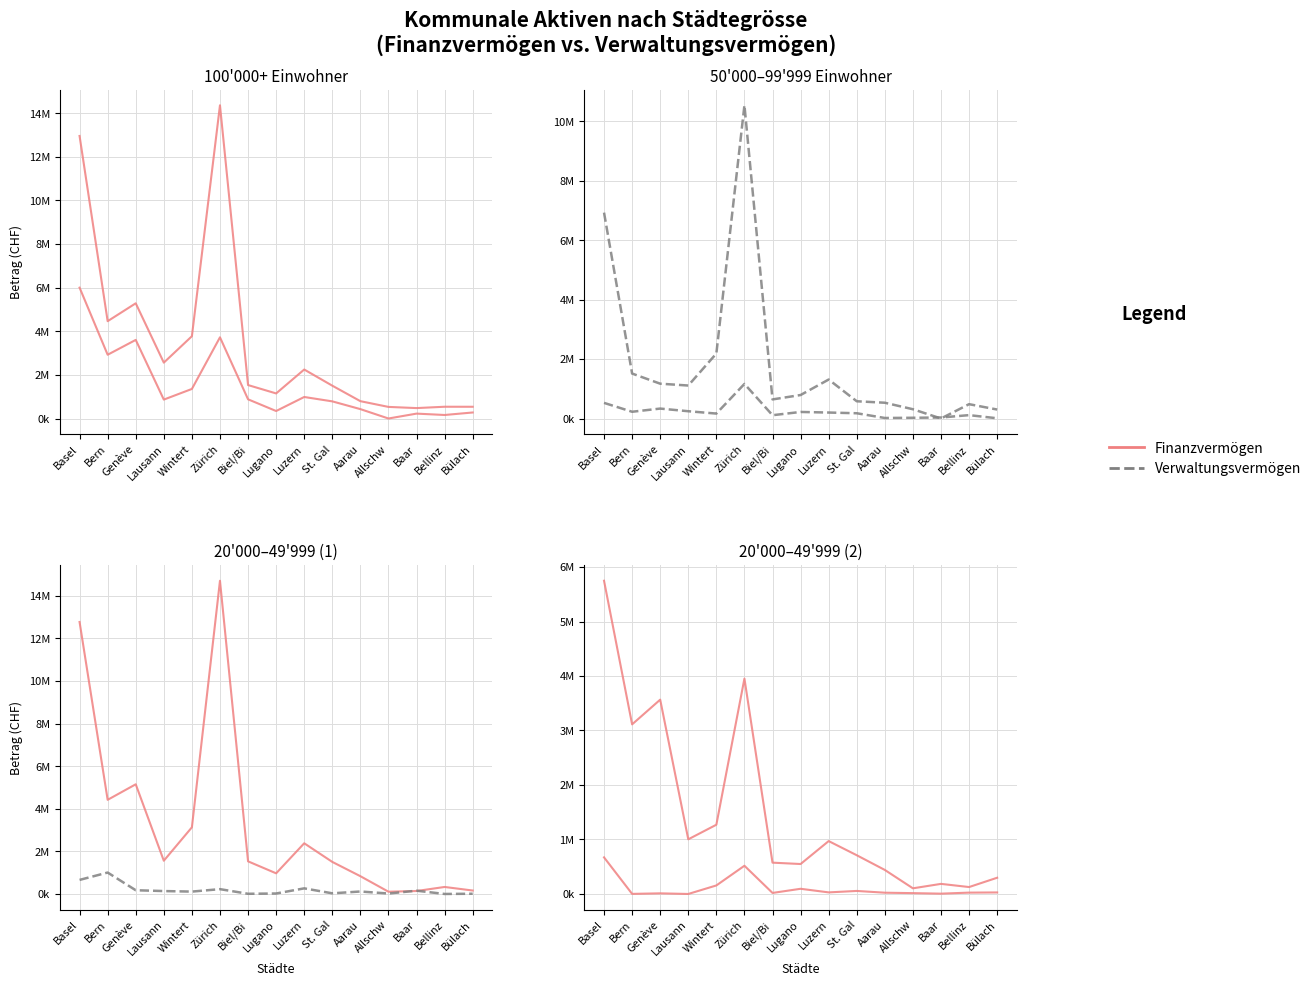

How many intersections are there between Finanzanlagen and Verwaltungsvermögen?

2